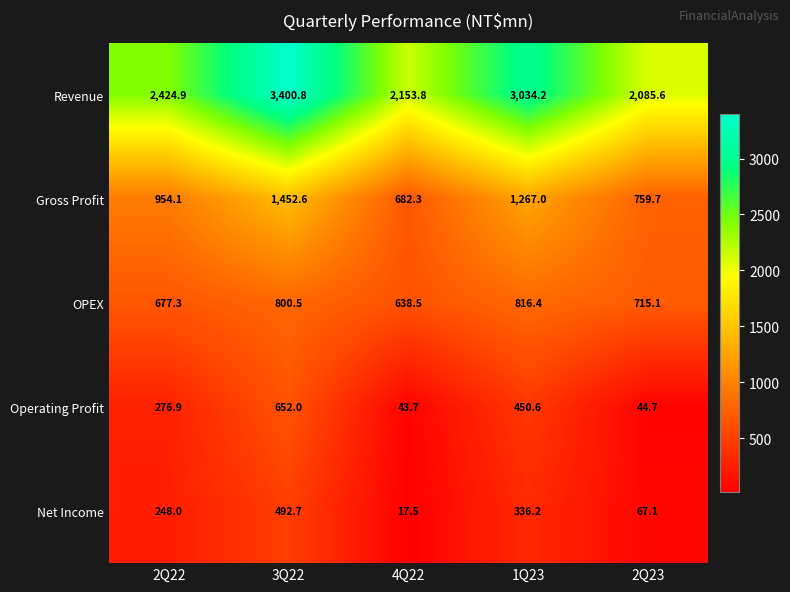

Reading right to left, what are all the values shown in this chart?

Revenue: 2085.6	3034.2	2153.8	3400.8	2424.9
Gross Profit: 759.7	1267.0	682.3	1452.6	954.1
OPEX: 715.1	816.4	638.5	800.5	677.3
Operating Profit: 44.7	450.6	43.7	652.0	276.9
Net Income: 67.1	336.2	17.5	492.7	248.0